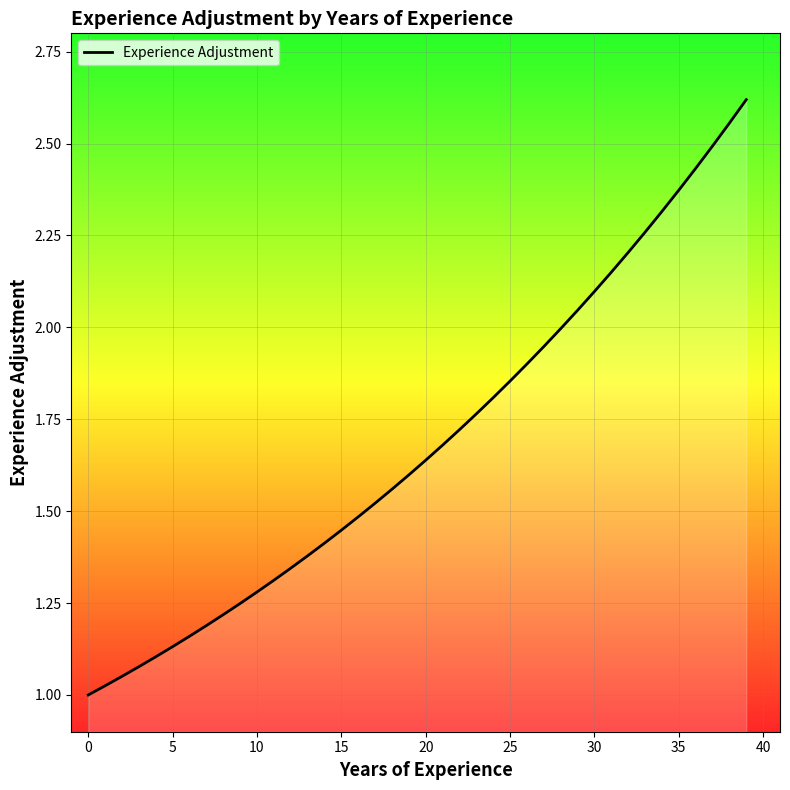

Does the chart have visible grid lines?

Yes